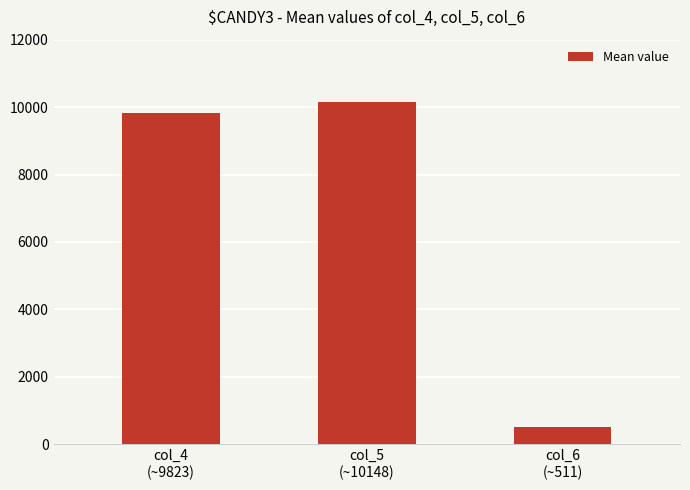

What is the sum of all values?

20494.1